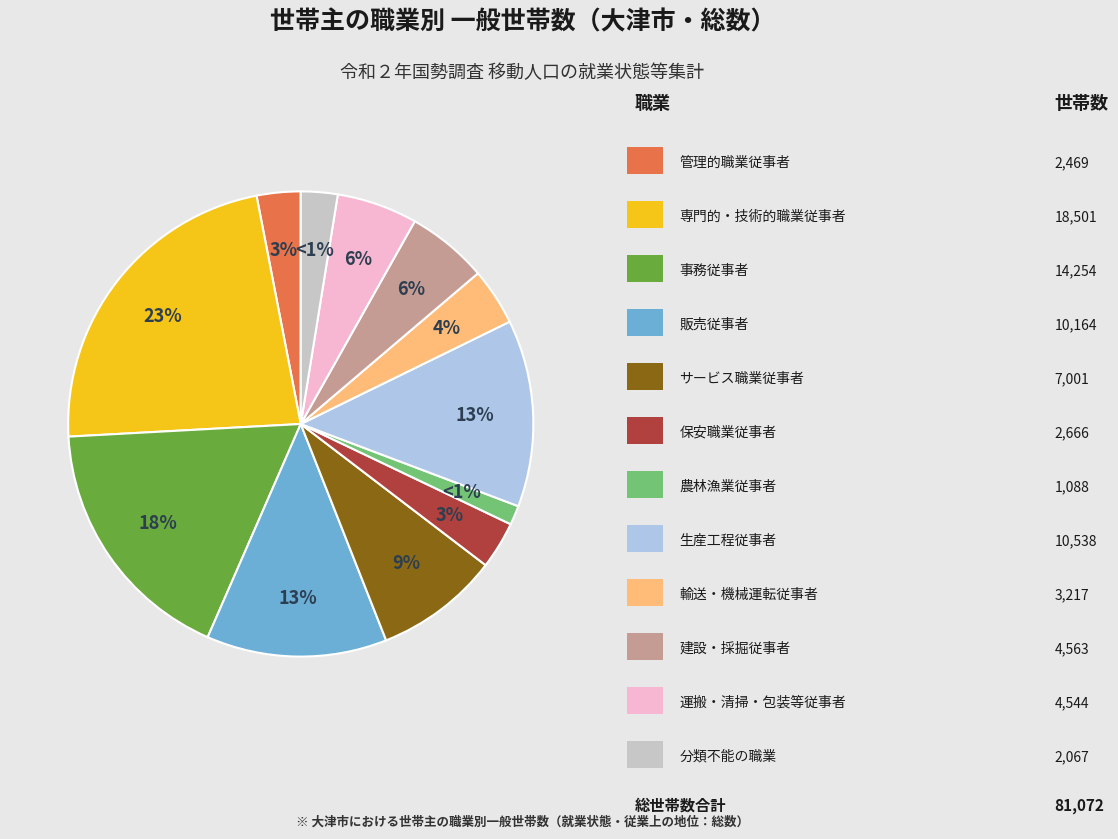

What percentage is the 運搬・清掃・包装等従事者 slice, to the nearest percent?

6%